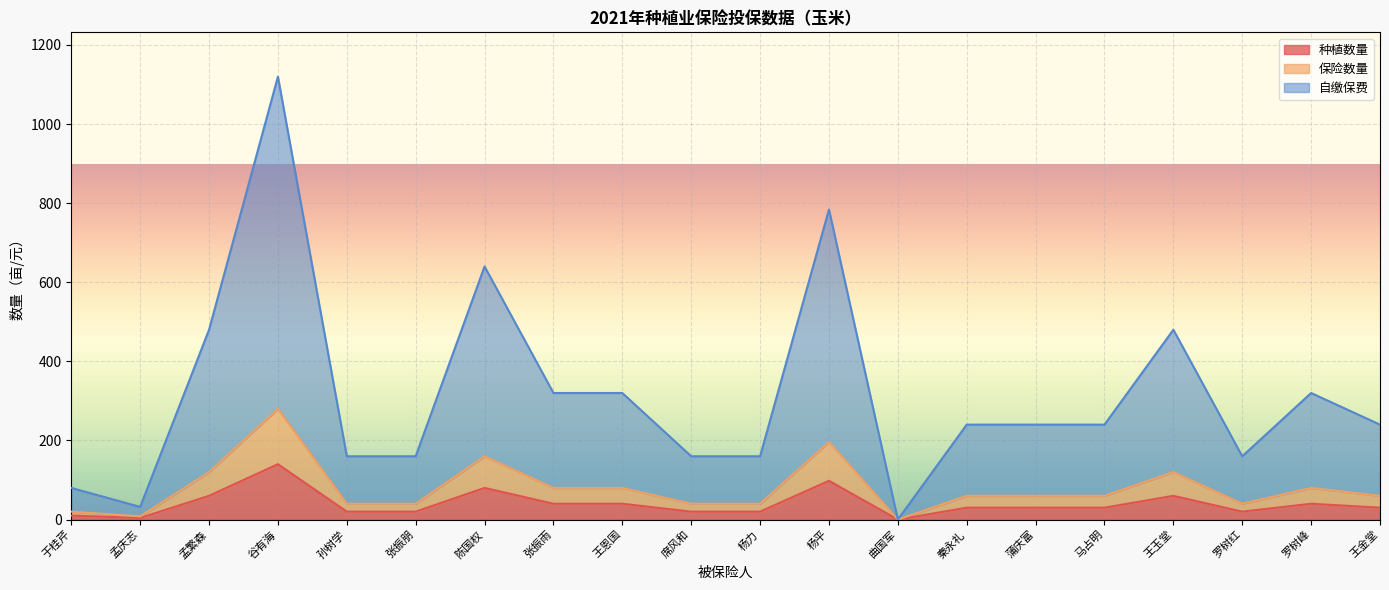

True or false: 种植数量 has a value of 81 at 王玉堂.

False